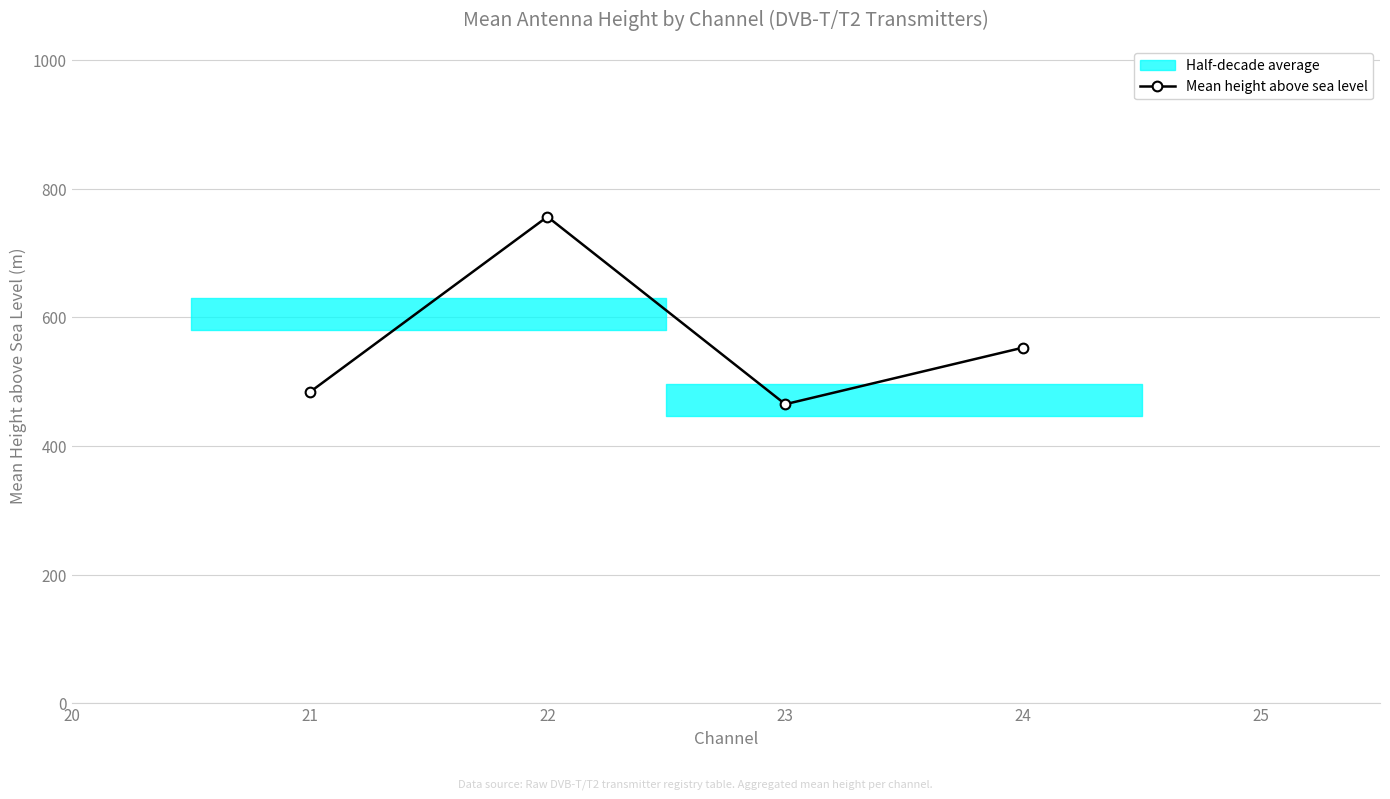

True or false: Mean height above sea level has a value of 415.8 at 22.

False